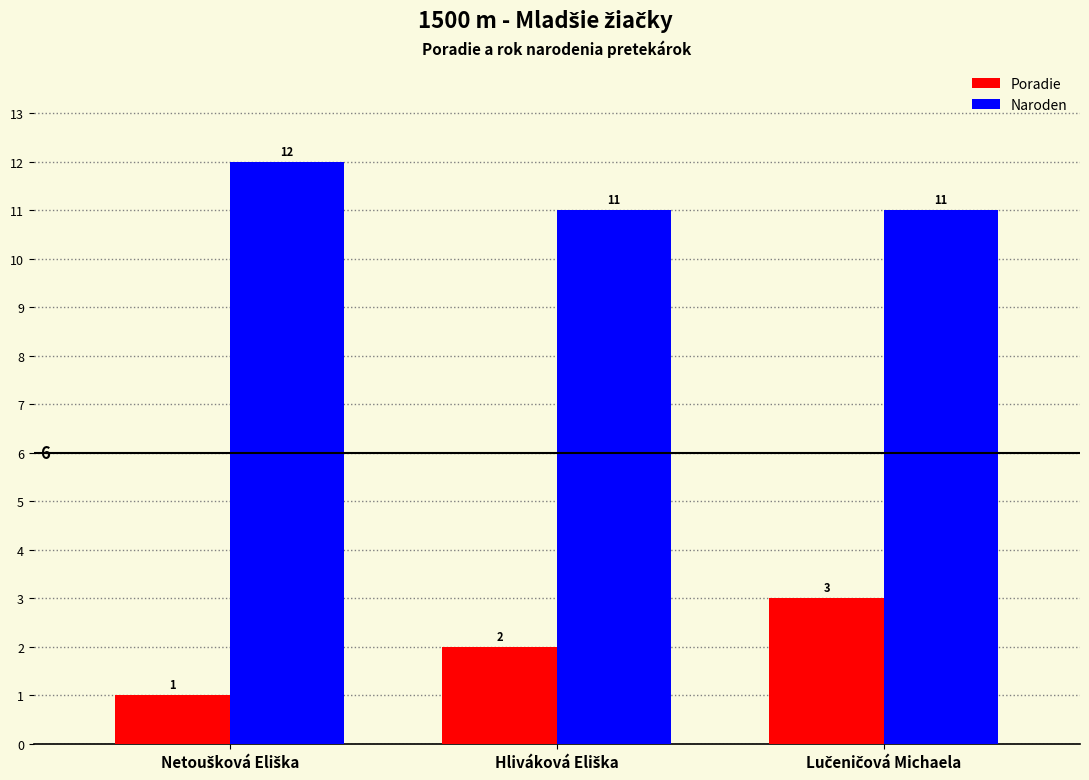

Rank the series by their average value, from lowest to highest.

Poradie, Naroden